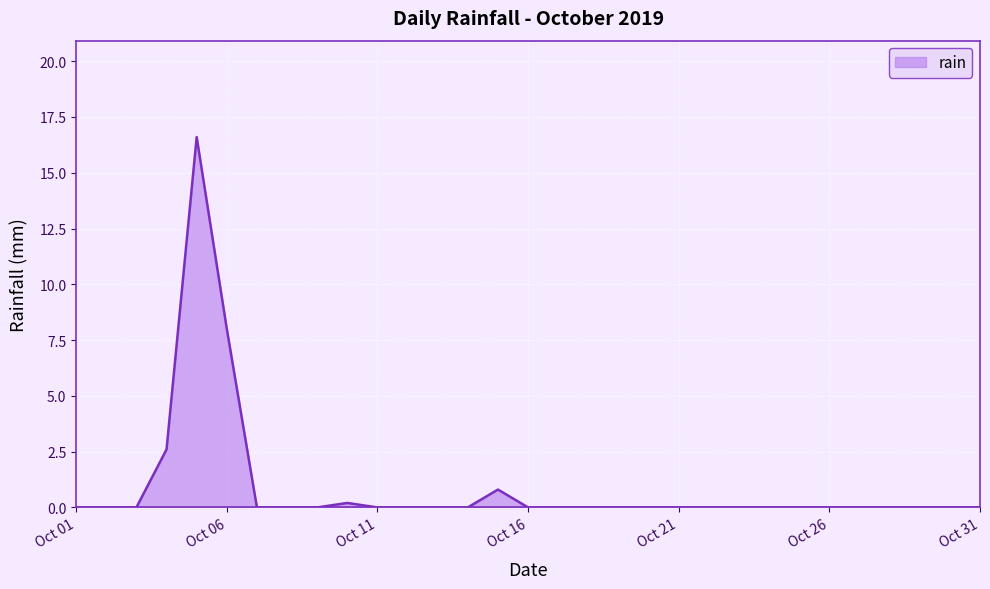

What is the difference between the maximum and minimum values?

16.6